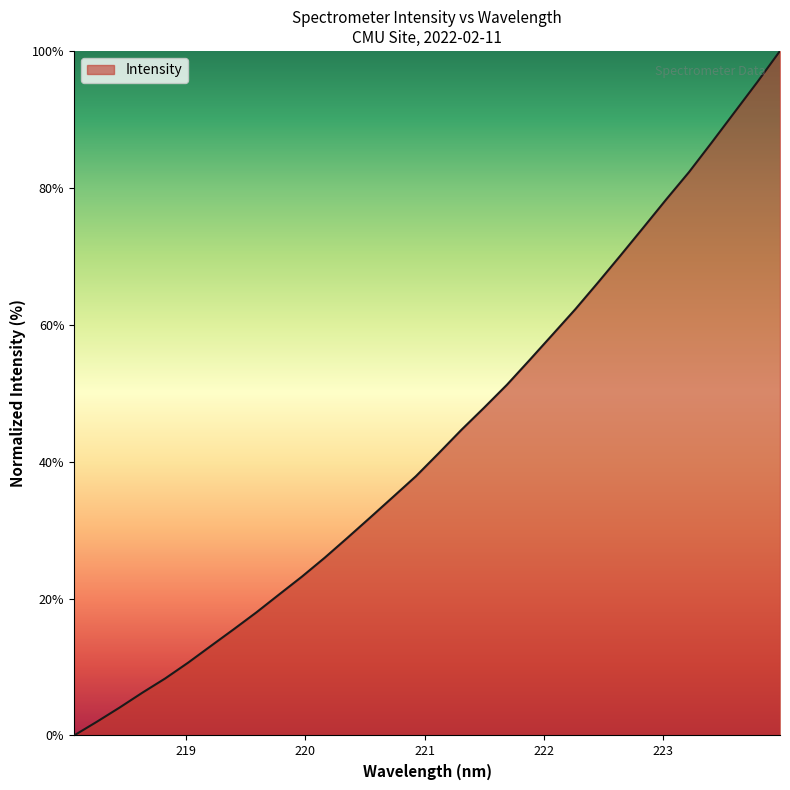

What is the difference between the maximum and minimum values?

100.0